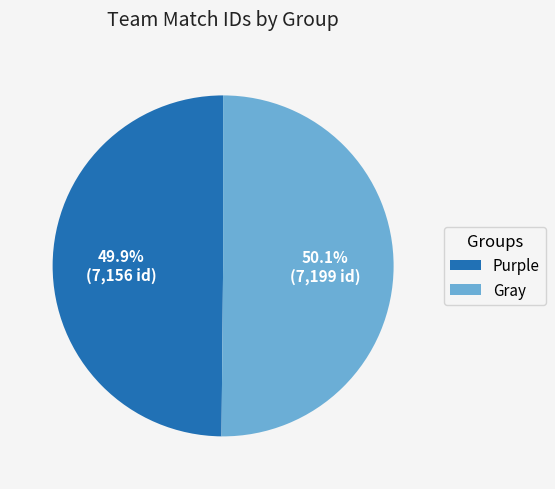

To the nearest percent, what is the average slice percentage?

50%